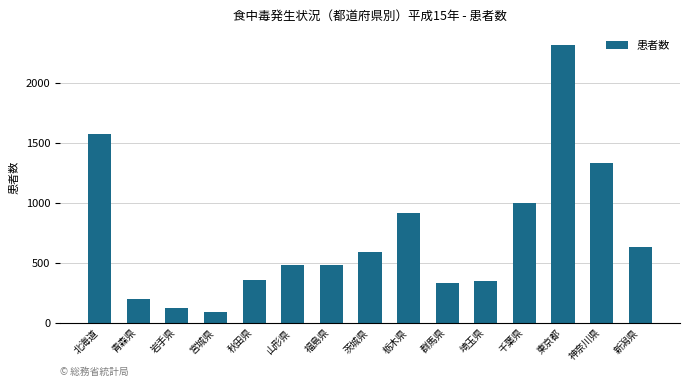

How many distinct data groups are displayed?

1